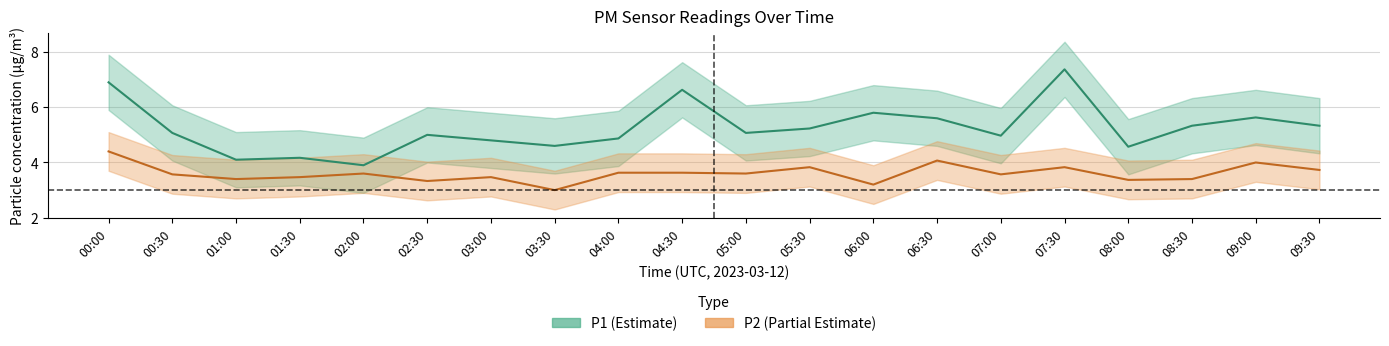

Rank the series at 08:00 from highest to lowest value.

P1_upper, P1, P2_upper, P1_lower, P2, P2_lower